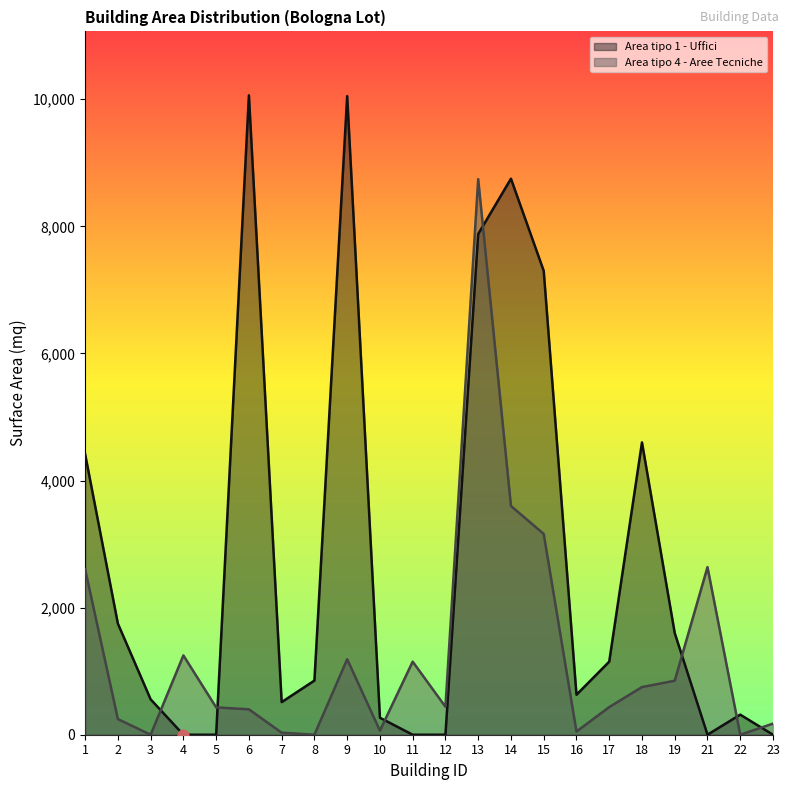

At how many categories does at least one series exceed 1127?

13